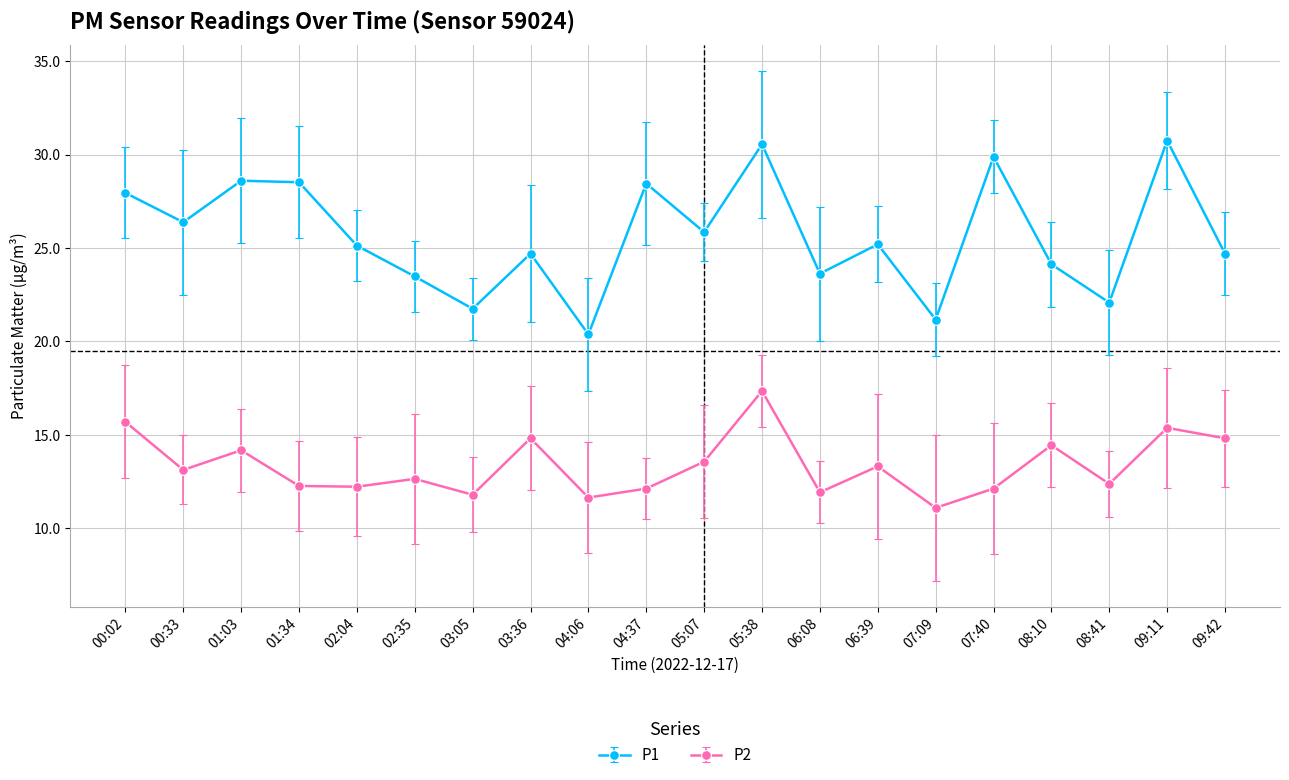

What is the difference between the maximum and minimum values in the P1 series?

10.4